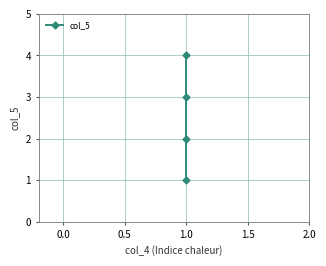

What position from the right is 0.5?

2